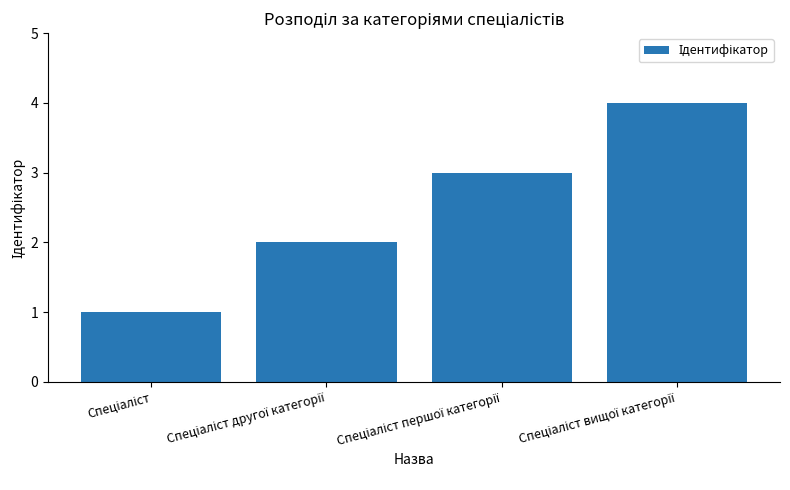

What is the sum of all values?

10